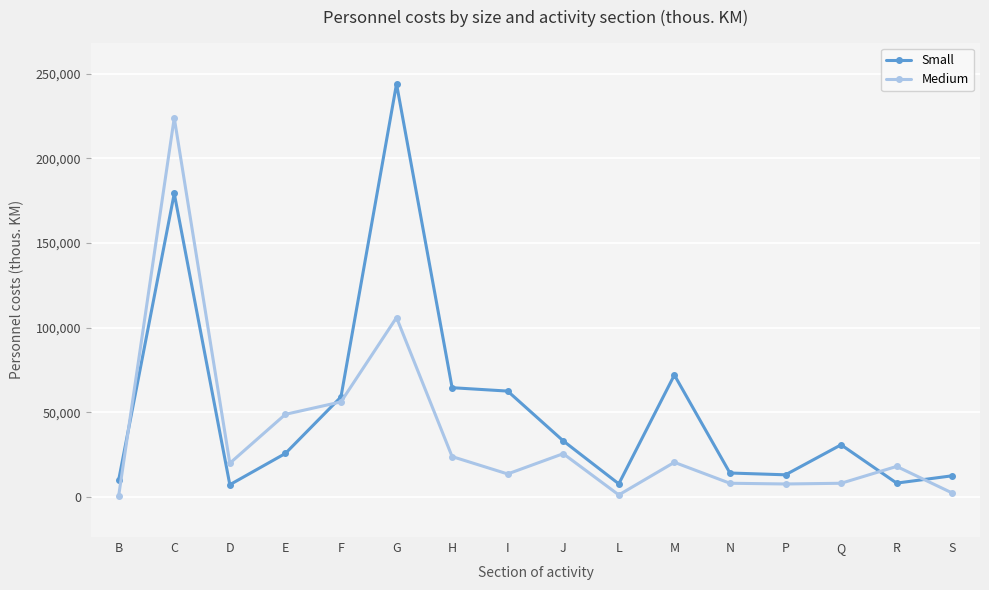

List the series in order of their overall mean, highest first.

Small, Medium